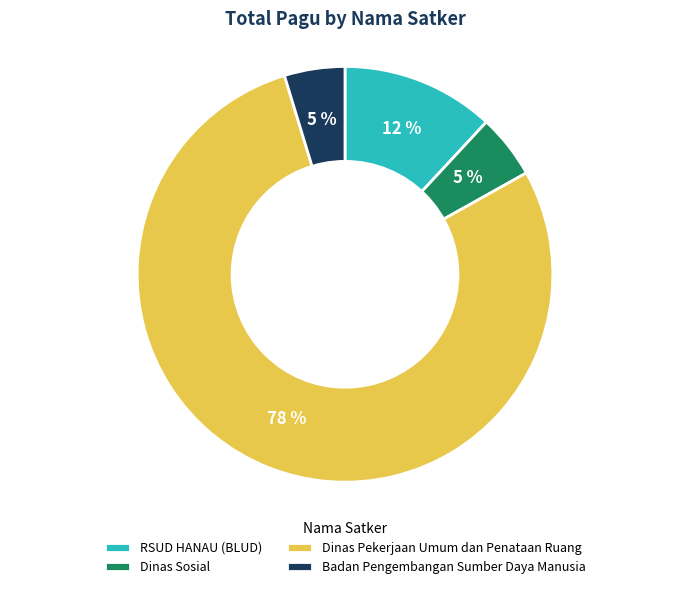

Which slice is the largest?

Dinas Pekerjaan Umum dan Penataan Ruang